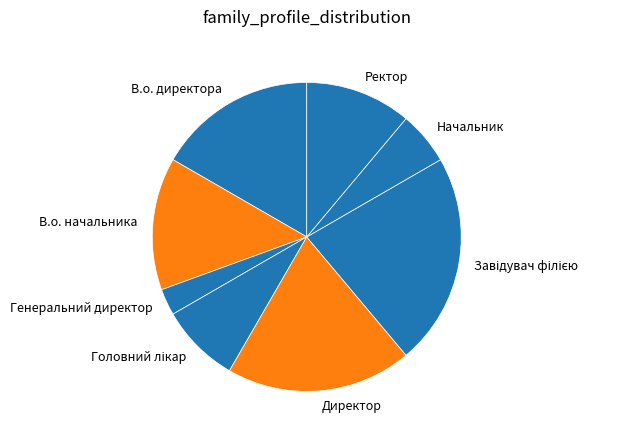

What is the ratio of the value at Начальник to the value at Генеральний директор?

2.0